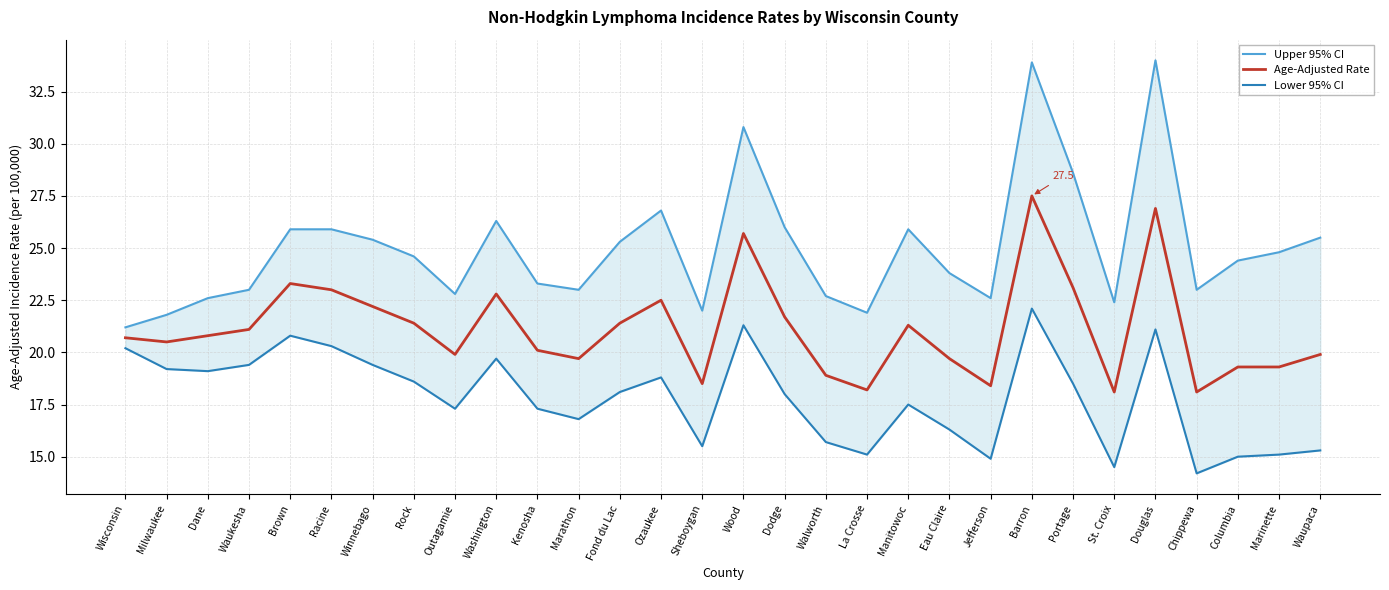

What is the spread (max minus min) of values at Ozaukee?

8.0